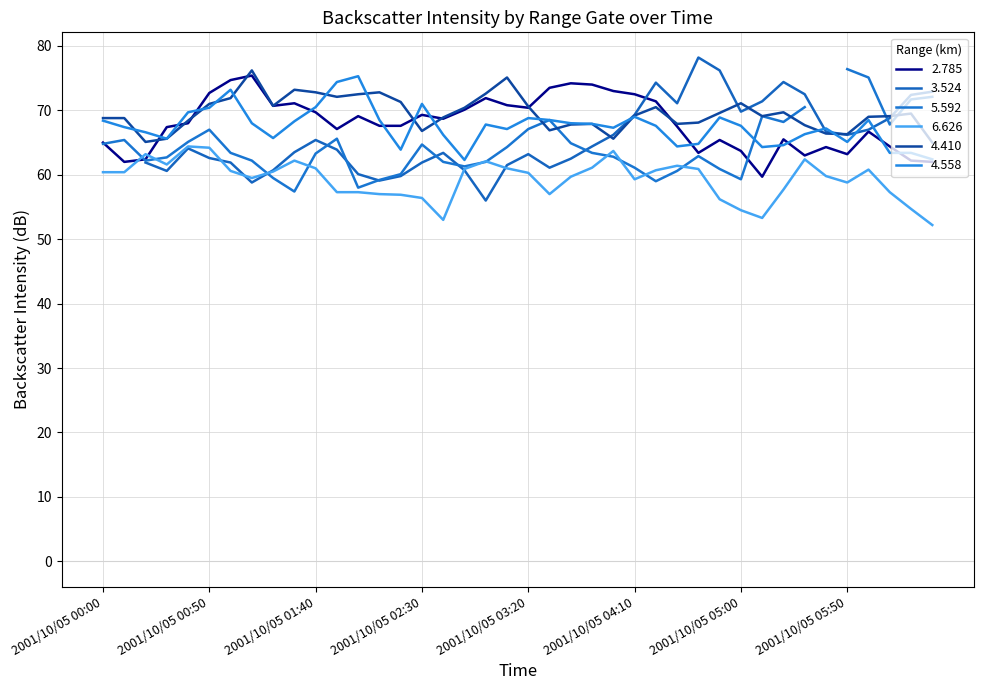

True or false: 6.626 has a value of 58.8 at 2001/10/05 05:50.

True